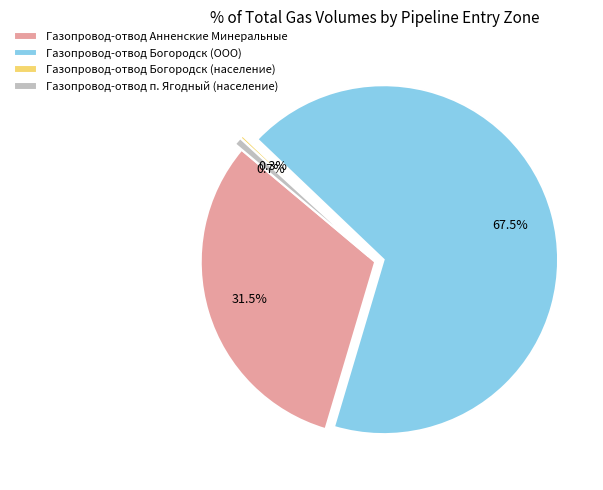

Which category has the biggest portion of the pie?

Газопровод-отвод Богородск (ООО)